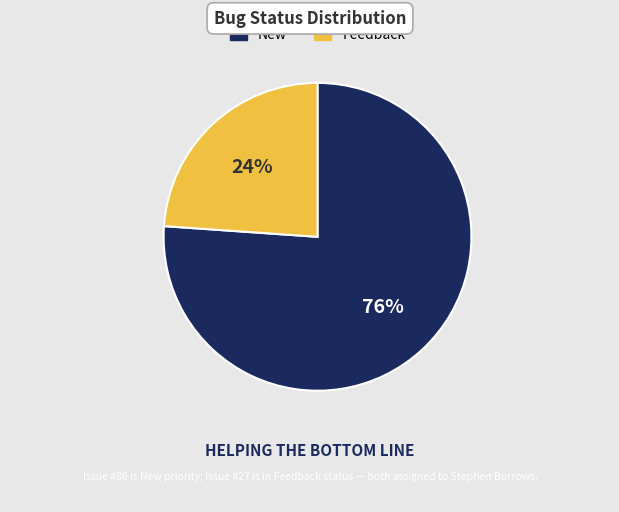

How many slices are in this pie chart?

2